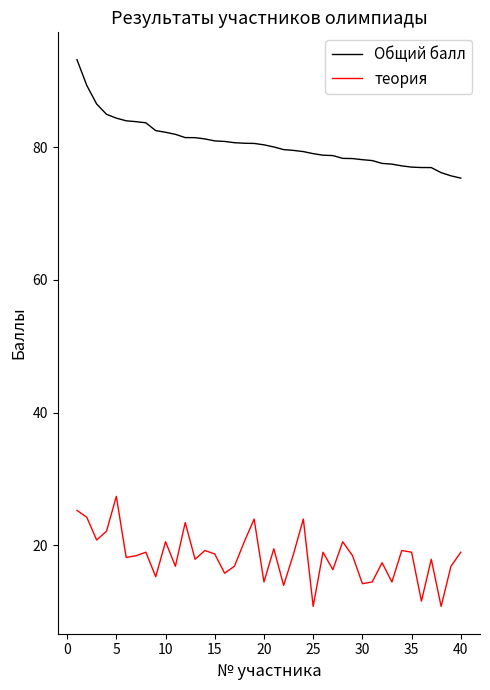

What is the difference between the maximum and second lowest values in the Общий балл series?

17.5